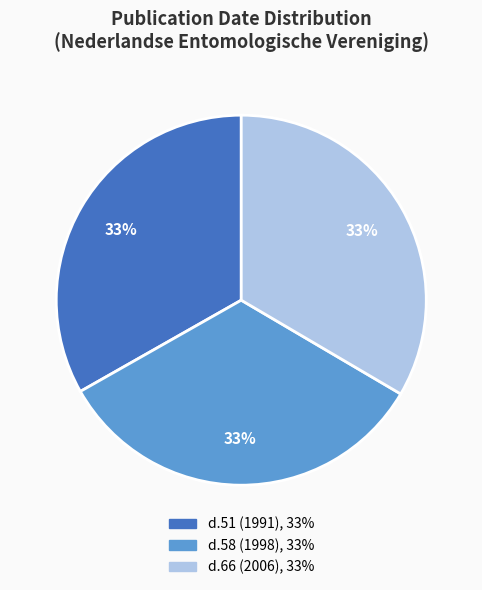

Is there a majority slice in this chart?

No